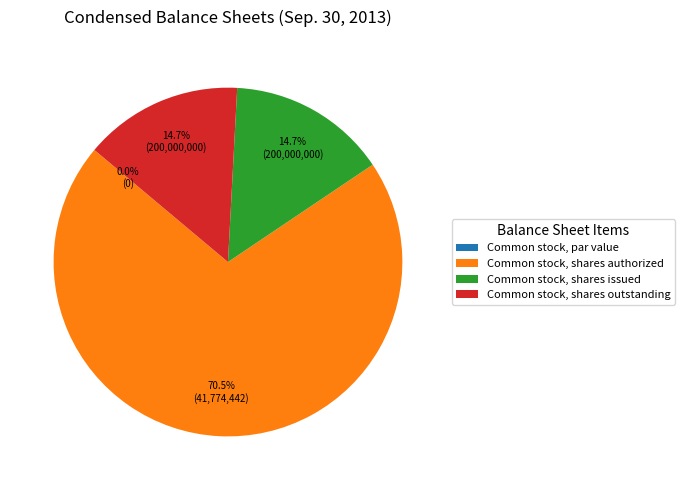

The Common stock, shares issued slice represents 15% of the pie. True or false?

True